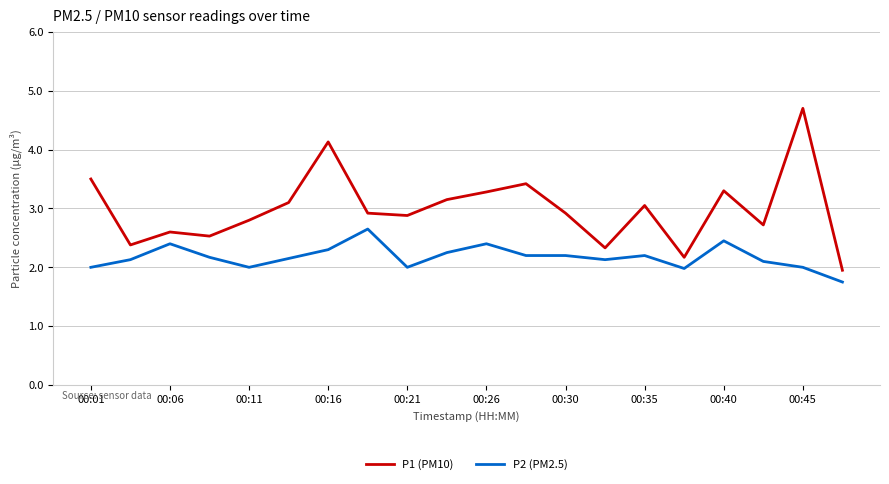

Which series has the widest spread of values?

P1 (PM10)